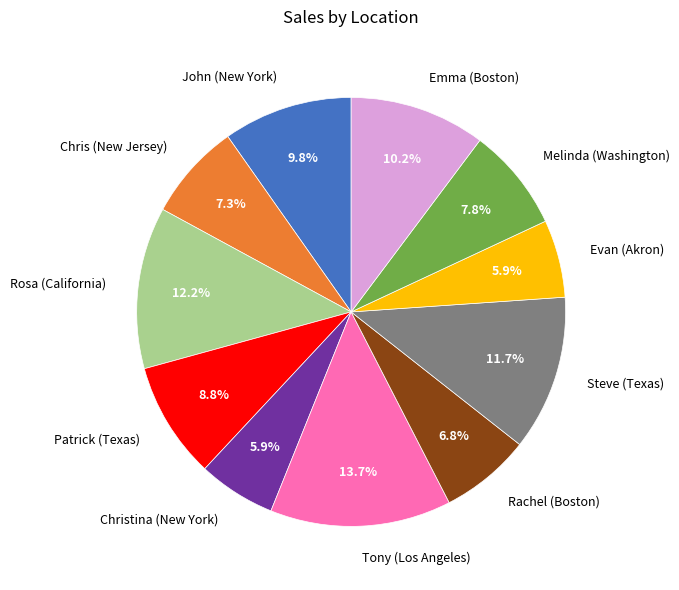

Which category has the biggest portion of the pie?

Tony (Los Angeles)